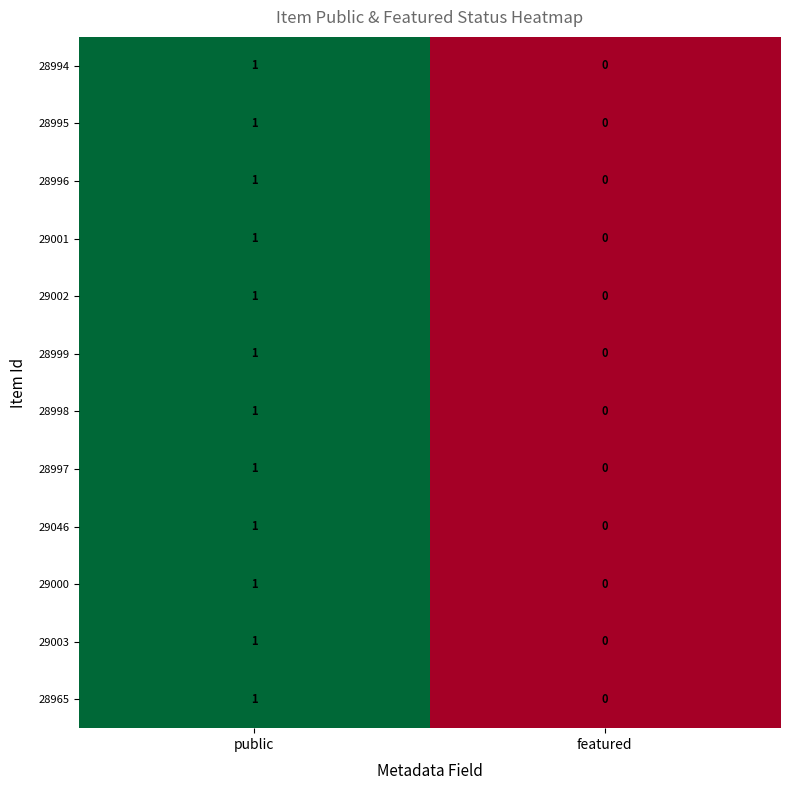

Which category has the highest value in the 28965 series?

public